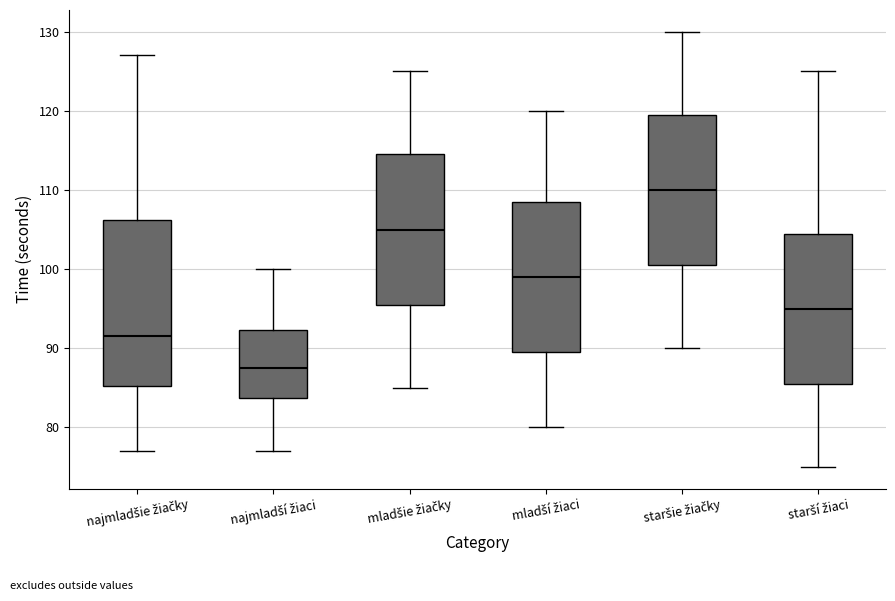

Reading left to right, transcribe this box plot: for each box, give where its median line is, the range the box spans, and where its two whiskers end, as read against the y-axis. The values are not printed on the chart, so give them approximately, as read against the axis.

najmladšie žiačky: median 92, box 85 to 106, whiskers 77 to 127
najmladší žiaci: median 88, box 84 to 92, whiskers 77 to 100
mladšie žiačky: median 105, box 96 to 115, whiskers 85 to 125
mladší žiaci: median 99, box 90 to 109, whiskers 80 to 120
staršie žiačky: median 110, box 101 to 120, whiskers 90 to 130
starší žiaci: median 95, box 86 to 105, whiskers 75 to 125